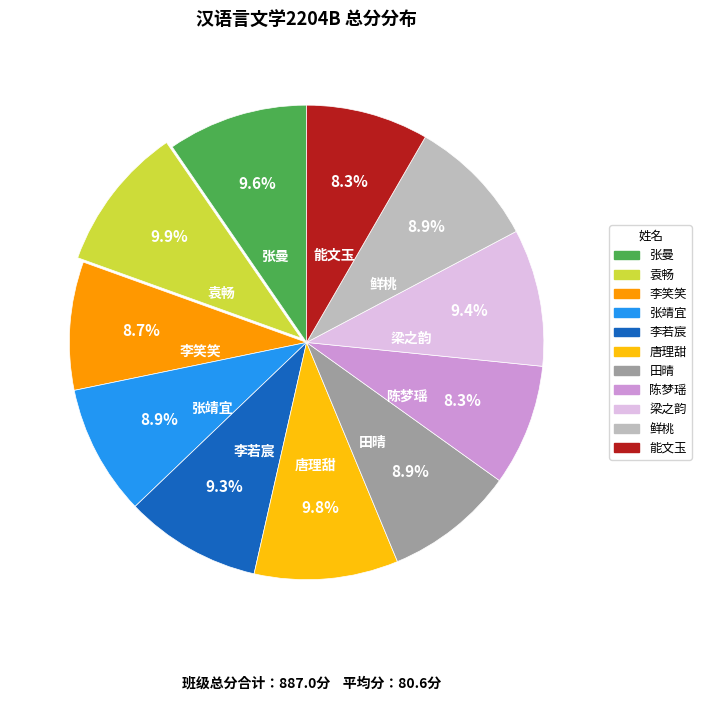

How many segments does this pie chart have?

11